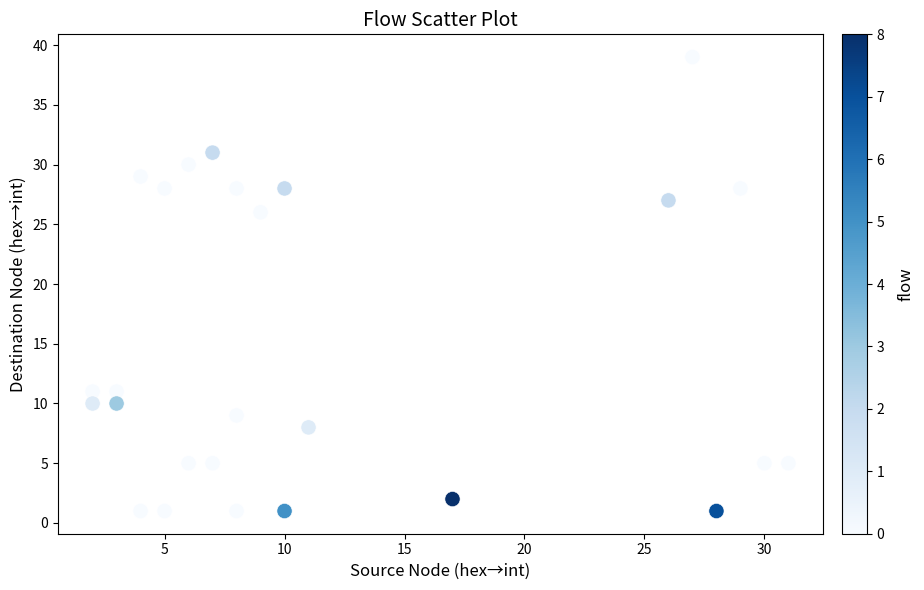

What Y value in the scatter plot is closest to 20?

26